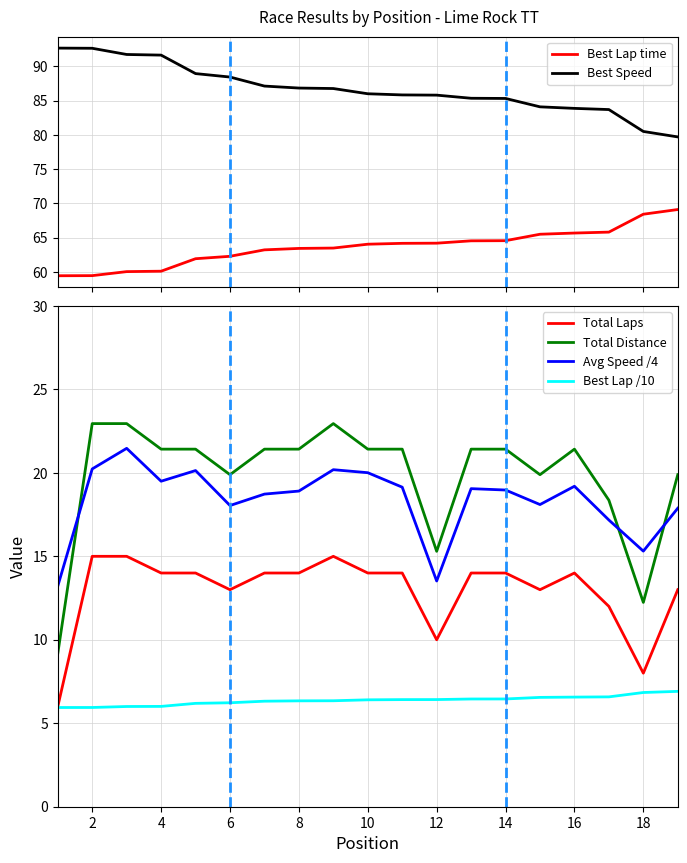

True or false: Total Distance and Total Laps cross at least once.

False